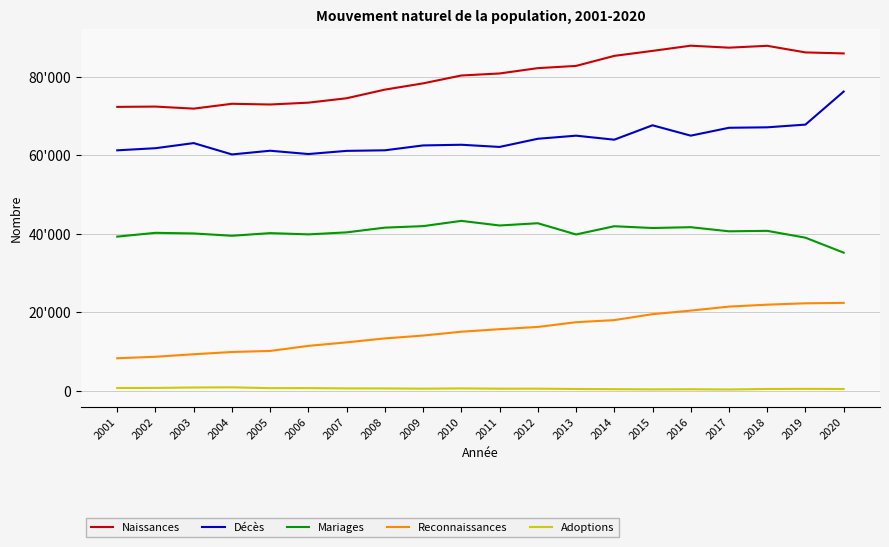

Does the chart have visible grid lines?

Yes